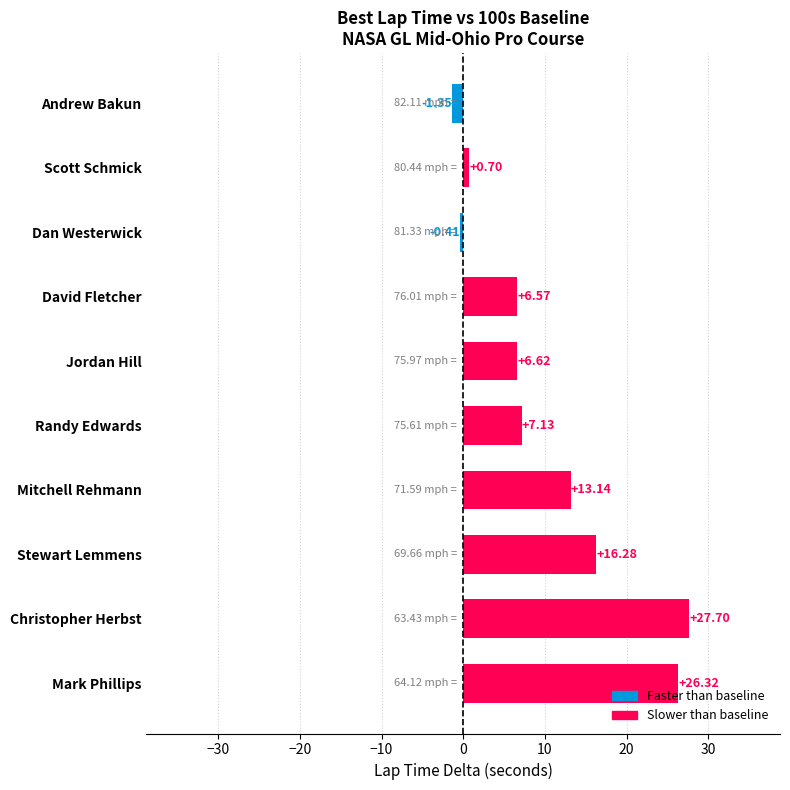

What is the label of the 1st bar from the top?

Andrew Bakun